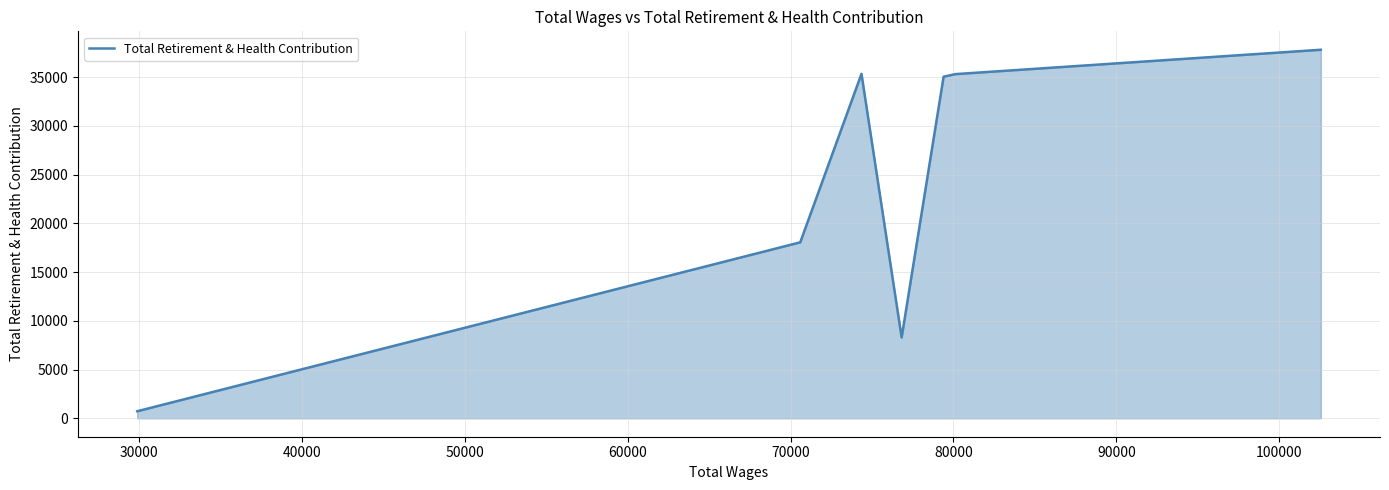

What is the difference between the maximum and second lowest values?

29513